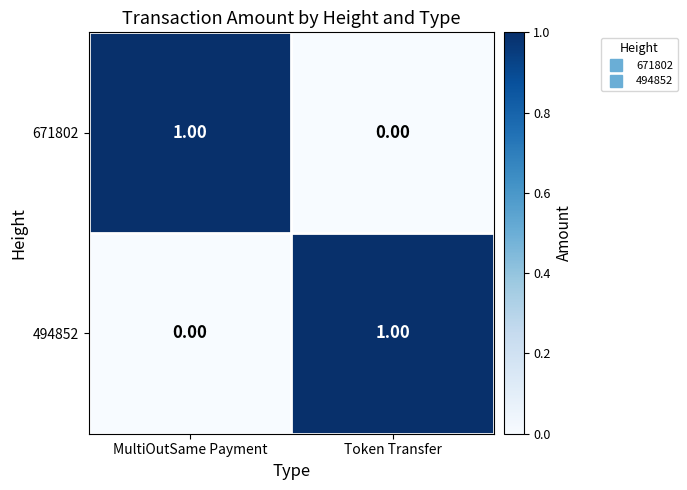

At MultiOutSame Payment, list the series in order from smallest to largest.

494852, 671802